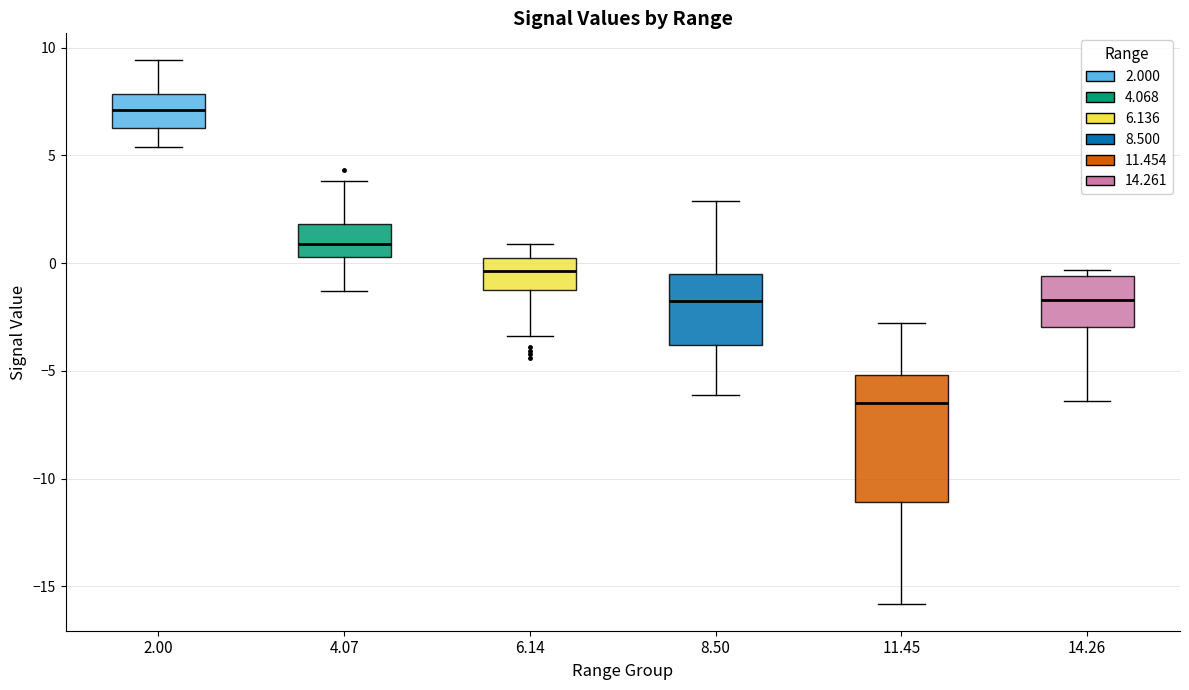

Reading left to right, read every box against the y-axis: the position of its median line, the range the box covers, and the ends of its whiskers. The values are not printed on the chart, so give them approximately, as read against the axis.

2.00: median 7.0, box 6.5 to 8.0, whiskers 5.5 to 9.5
4.07: median 1.0, box 0.5 to 2.0, whiskers -1.5 to 4.0
6.14: median -0.5, box -1.0 to 0.0, whiskers -3.5 to 1.0
8.50: median -1.5, box -4.0 to -0.5, whiskers -6.0 to 3.0
11.45: median -6.5, box -11.0 to -5.0, whiskers -16.0 to -3.0
14.26: median -1.5, box -3.0 to -0.5, whiskers -6.5 to -0.5 (just above the box's upper edge)